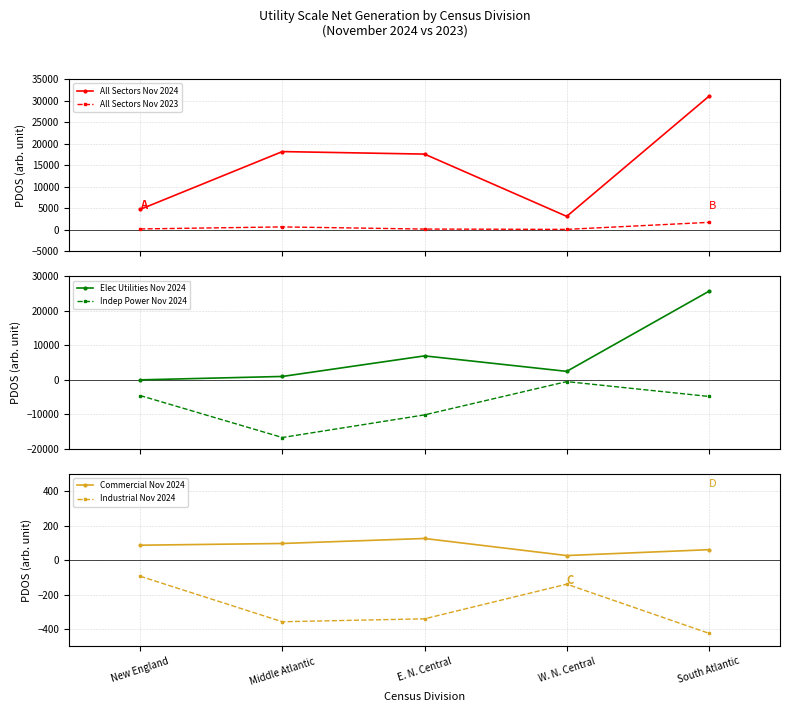

True or false: All Sectors Nov 2024 has more than 2 interior local peaks.

False